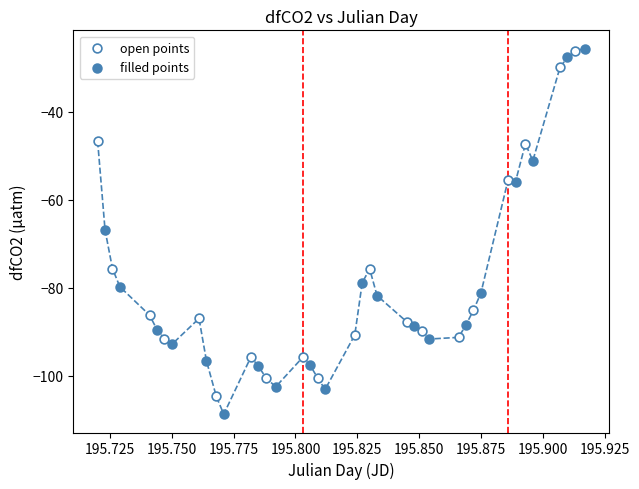

Which series has the widest spread of Y values?

filled points